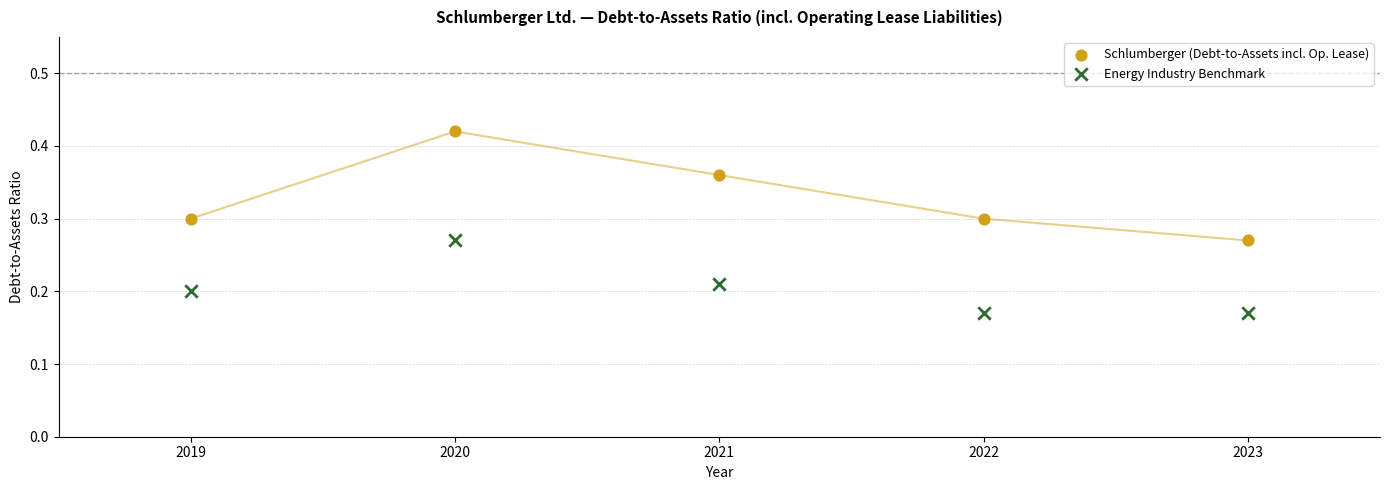

Which series contains the highest Y value?

Schlumberger (Debt-to-Assets incl. Op. Lease)